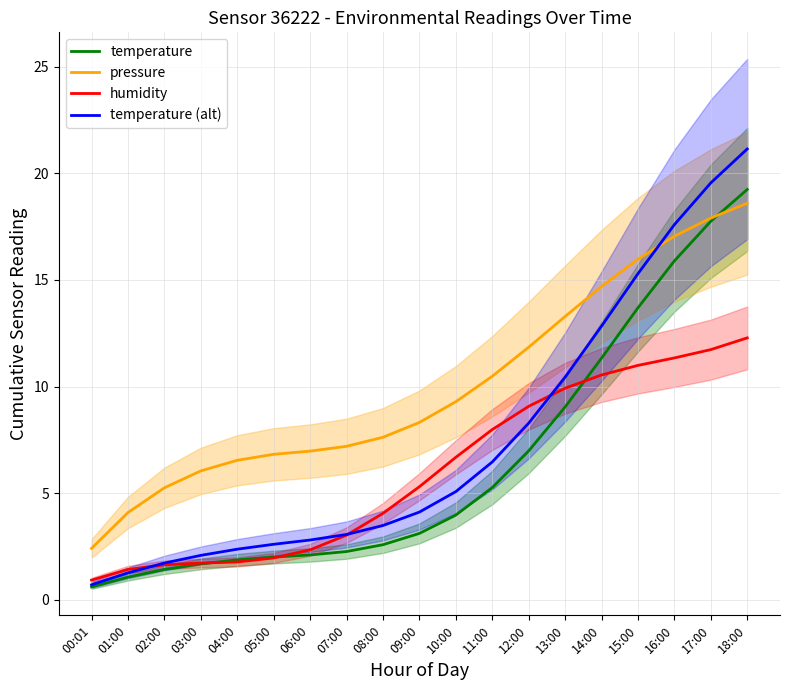

Reading left to right, transcribe all the data shown in this chart.

temperature: 00:01=0.6	01:00=1.1	02:00=1.4	03:00=1.7	04:00=1.9	05:00=2.0	06:00=2.1	07:00=2.3	08:00=2.6	09:00=3.1	10:00=4.0	11:00=5.3	12:00=7.0	13:00=9.0	14:00=11.3	15:00=13.7	16:00=15.9	17:00=17.8	18:00=19.2
pressure: 00:01=2.4	01:00=4.1	02:00=5.2	03:00=6.0	04:00=6.5	05:00=6.8	06:00=7.0	07:00=7.2	08:00=7.6	09:00=8.3	10:00=9.3	11:00=10.5	12:00=11.8	13:00=13.3	14:00=14.7	15:00=16.0	16:00=17.0	17:00=17.9	18:00=18.6
humidity: 00:01=0.9	01:00=1.4	02:00=1.6	03:00=1.7	04:00=1.8	05:00=2.0	06:00=2.3	07:00=3.0	08:00=4.1	09:00=5.3	10:00=6.7	11:00=8.0	12:00=9.1	13:00=9.9	14:00=10.5	15:00=11.0	16:00=11.3	17:00=11.7	18:00=12.3
temperature (alt): 00:01=0.7	01:00=1.3	02:00=1.7	03:00=2.1	04:00=2.4	05:00=2.6	06:00=2.8	07:00=3.1	08:00=3.5	09:00=4.1	10:00=5.1	11:00=6.5	12:00=8.3	13:00=10.4	14:00=12.8	15:00=15.3	16:00=17.6	17:00=19.6	18:00=21.1